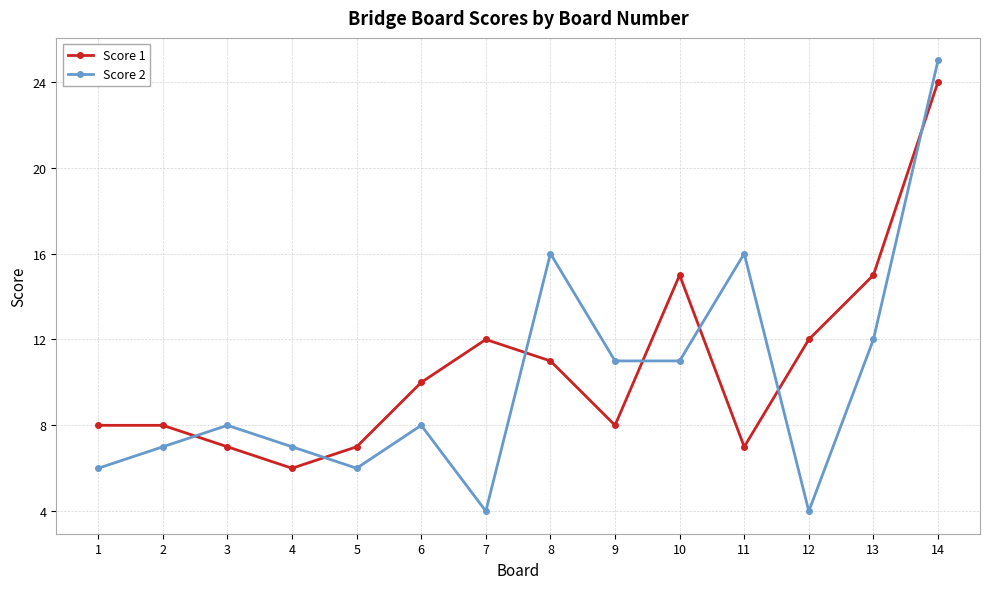

At which category is the sum across all series the highest?

14